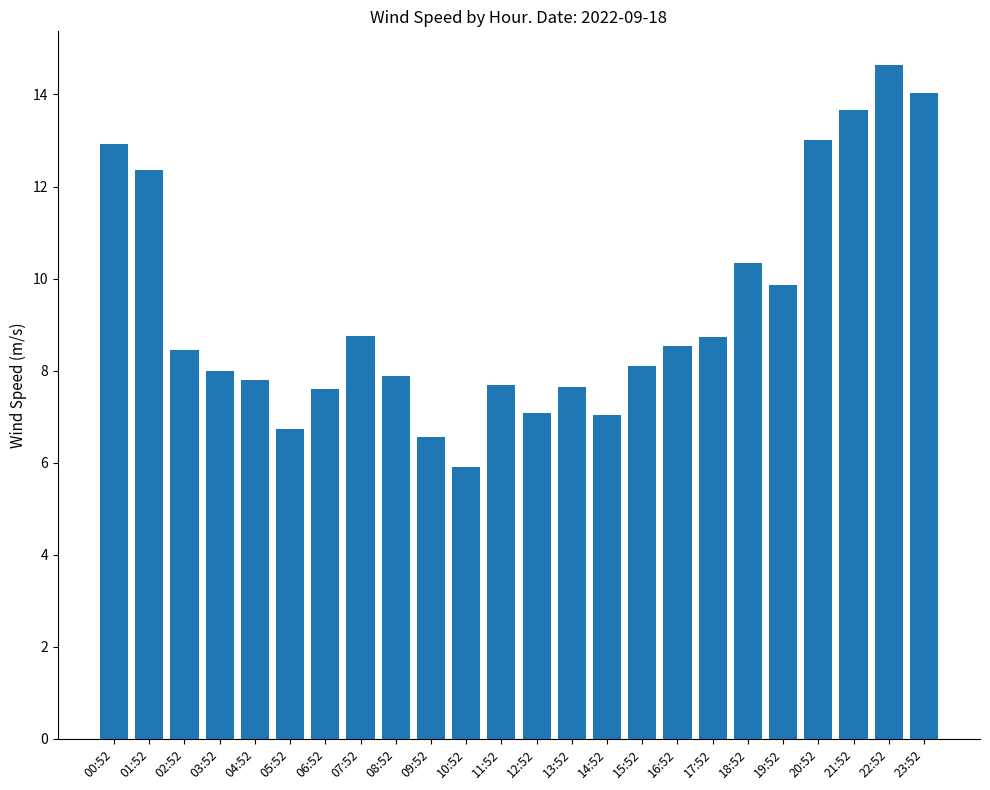

What is the approximate value at 01:52?

12.4